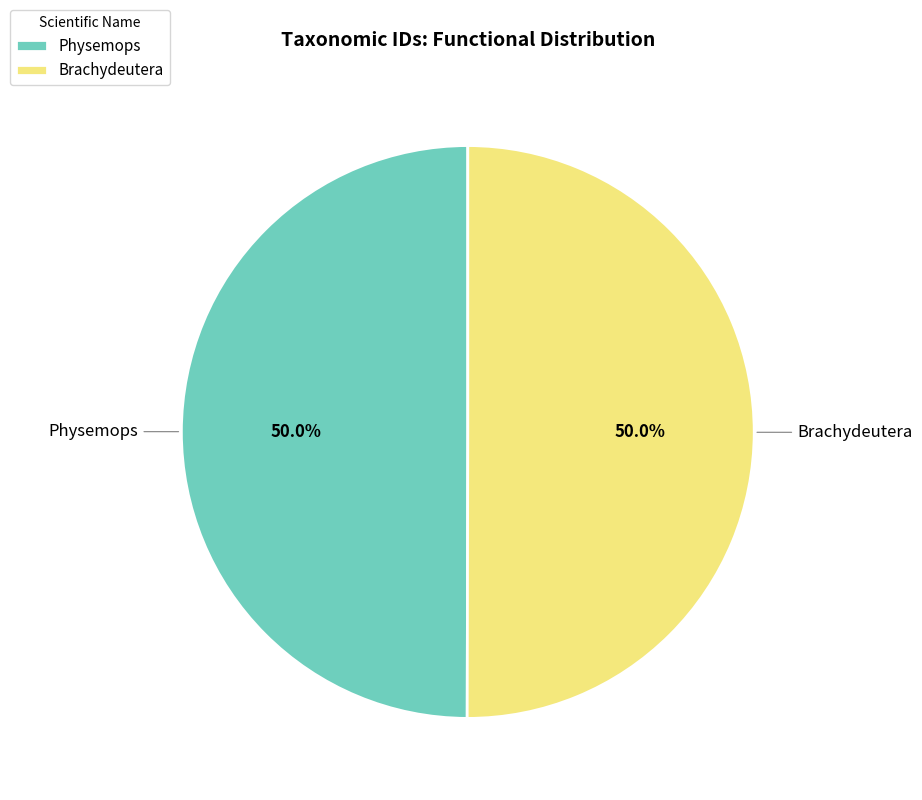

Count the number of slices in the pie.

2